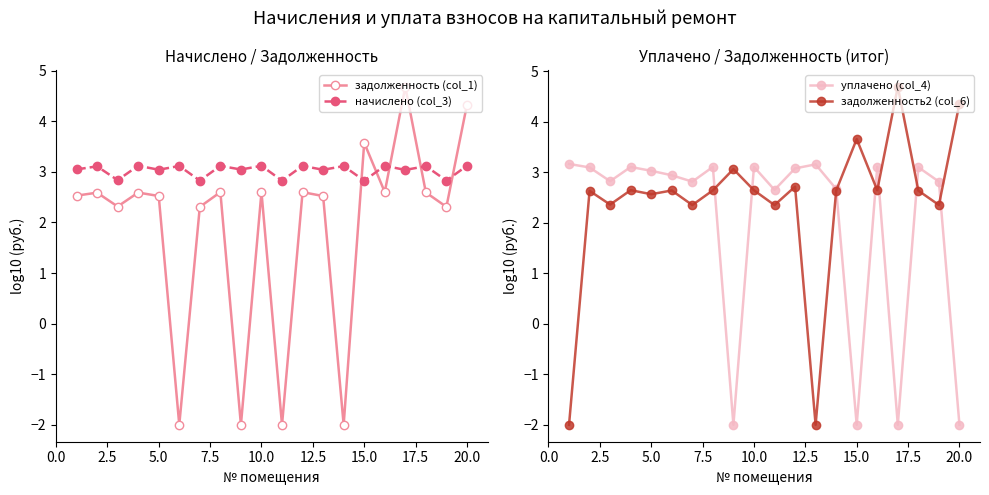

Is it true that задолженность (col_1) equals 2.6 at 10.0?

True